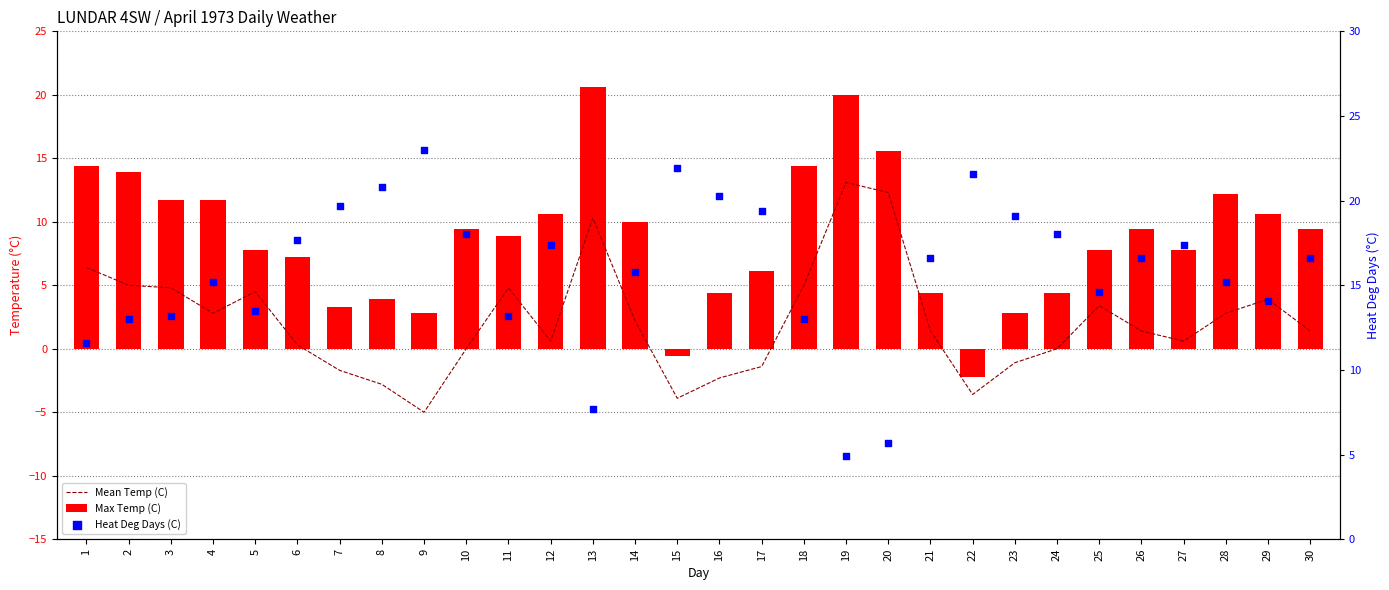

Which series has the largest Y range (max minus min)?

Max Temp (C)